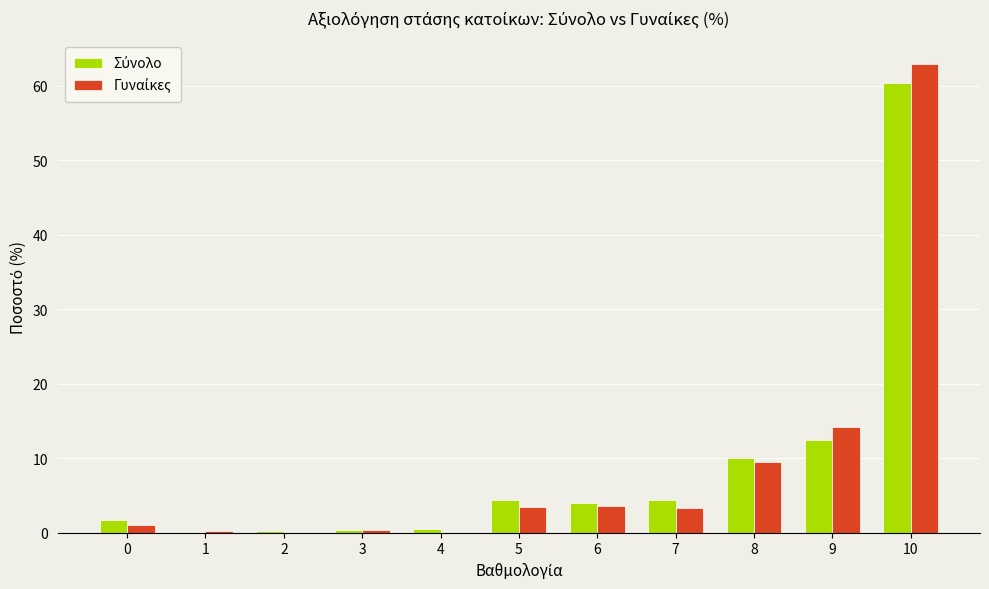

At which category is the sum across all series the highest?

10